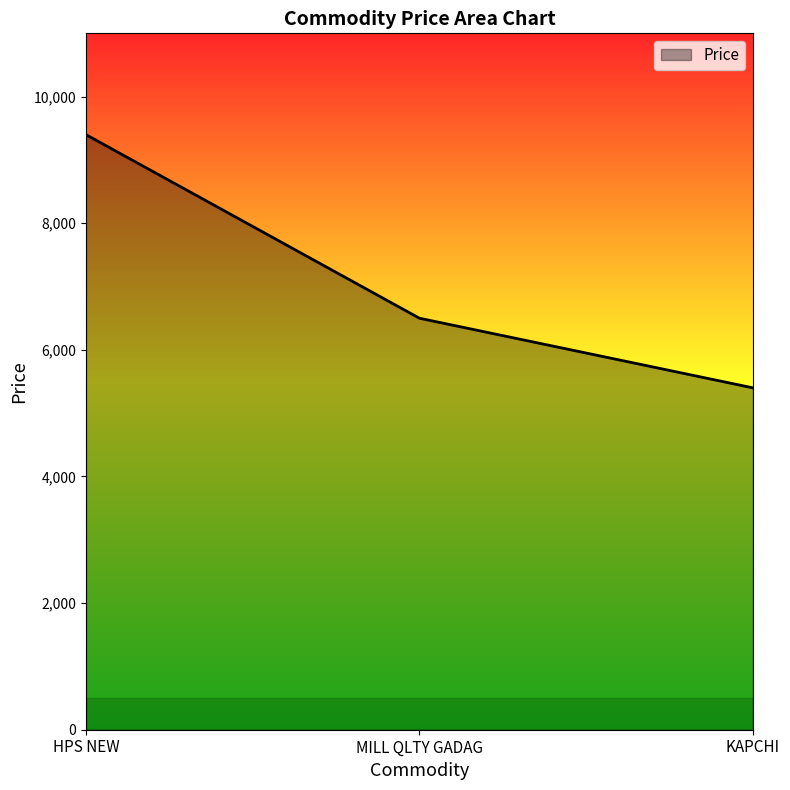

What value does the data have at MILL QLTY GADAG?

6500